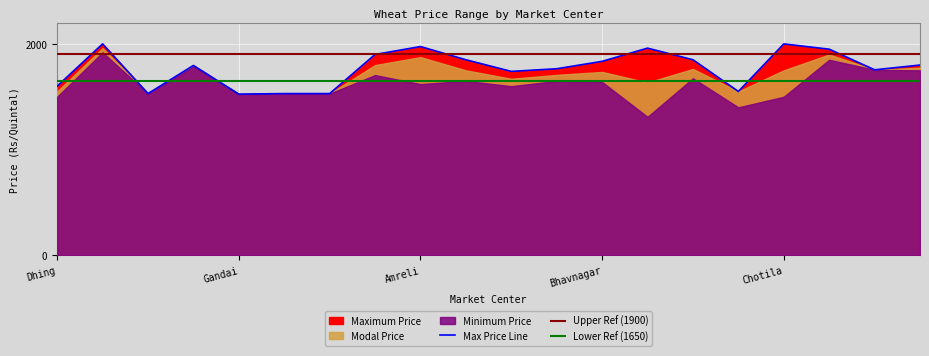

What is the label of the 5th point from the left?

Gandai